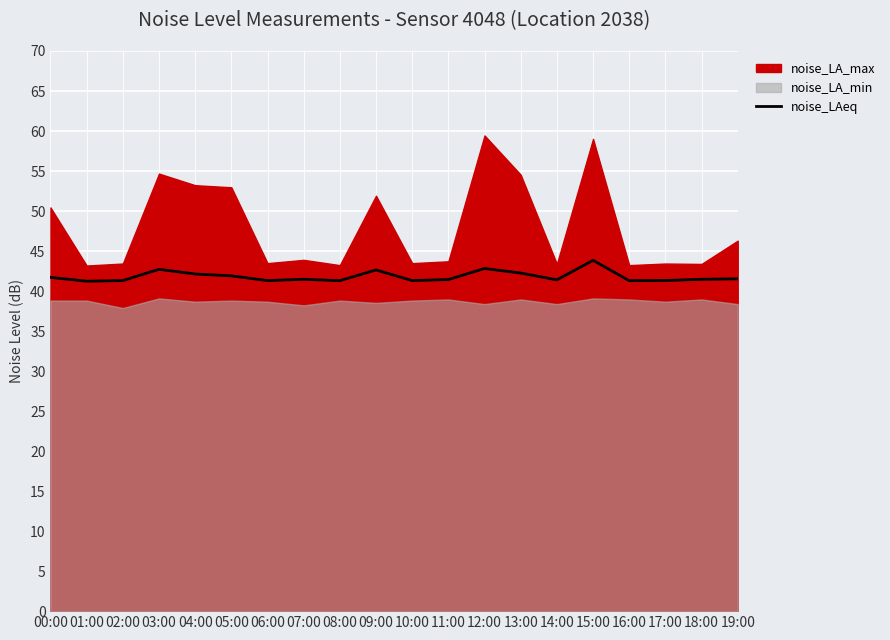

True or false: the data has more than 0 interior local peaks.

True